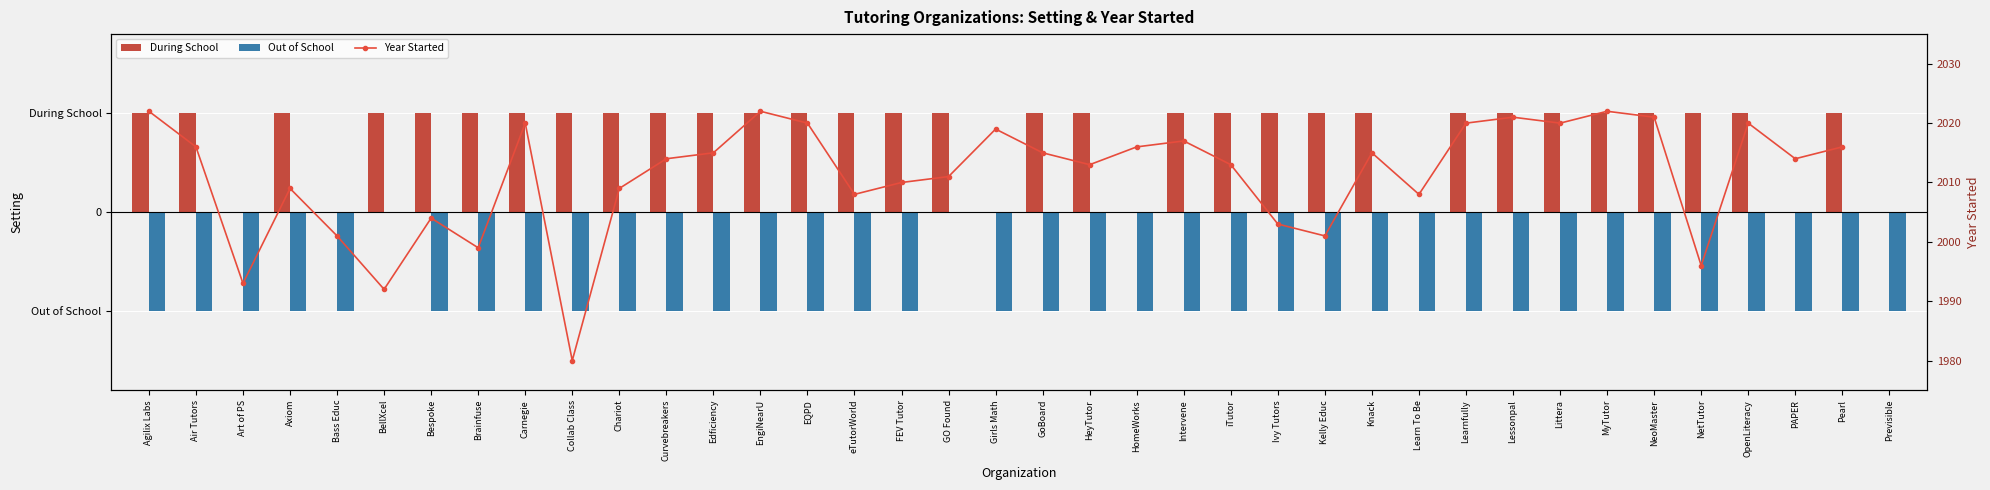

What is the difference between the Out of School values at GO Found and Knack?

1.0